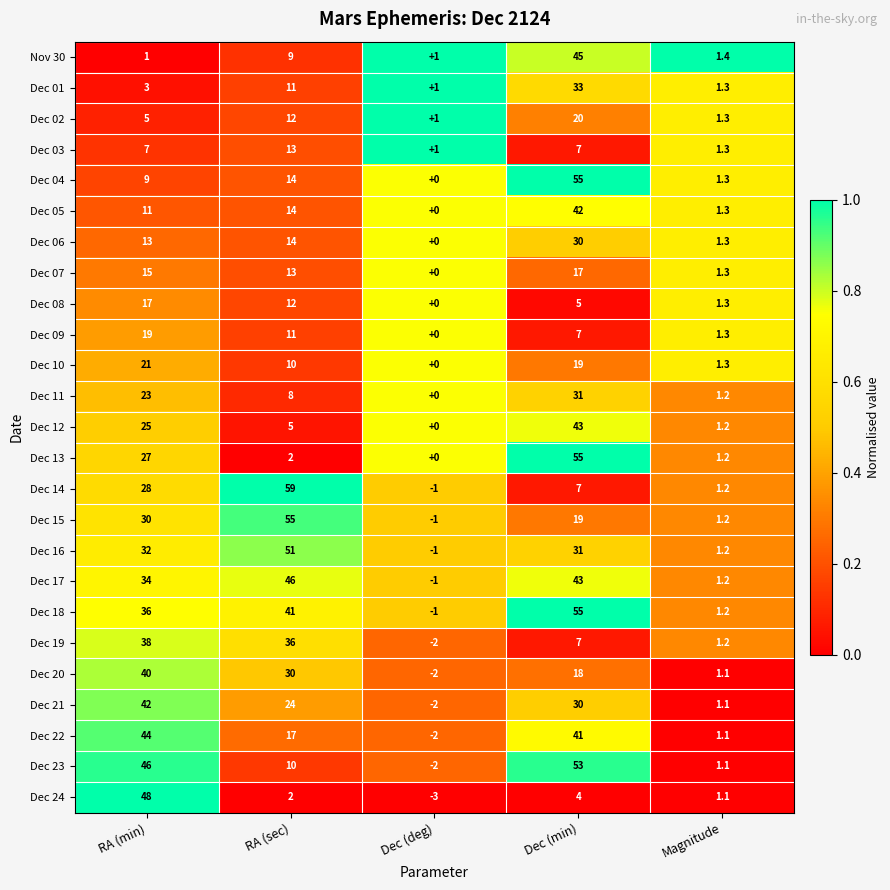

Which series has the largest total across all categories?

Dec 18